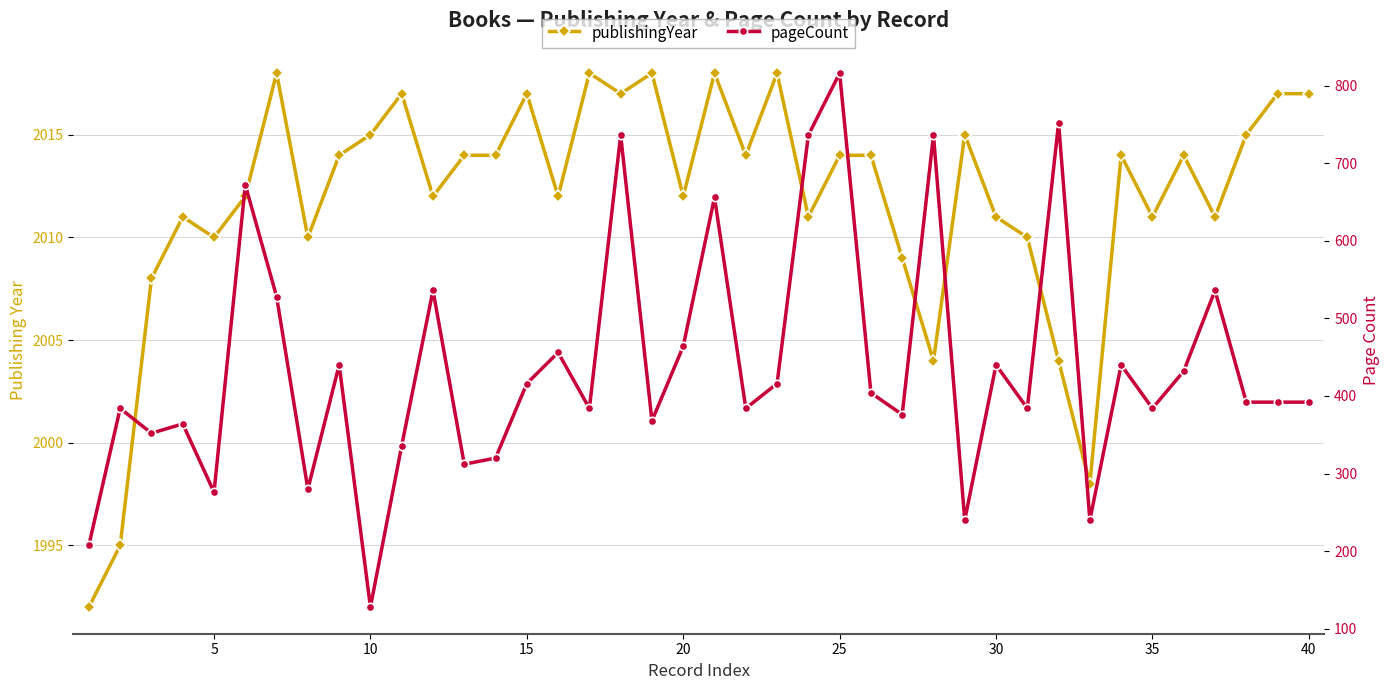

Which series reaches the minimum Y coordinate?

pageCount